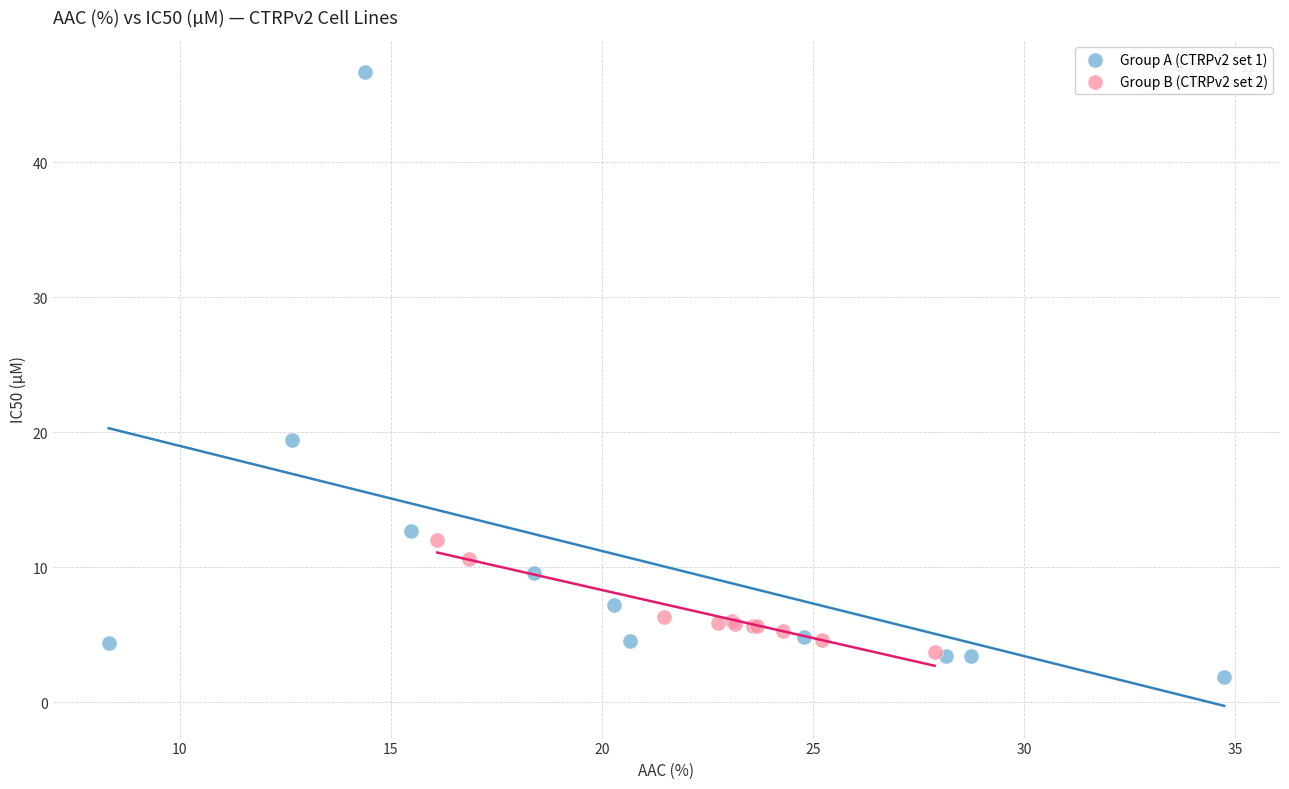

Which series contains the highest Y value?

Group A (CTRPv2 set 1)